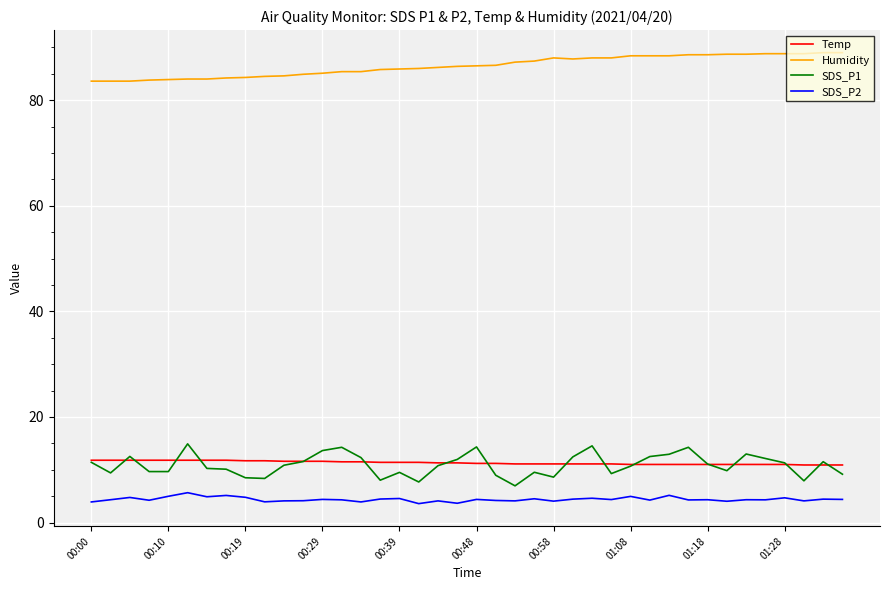

What is the highest value of the Humidity series?

89.0